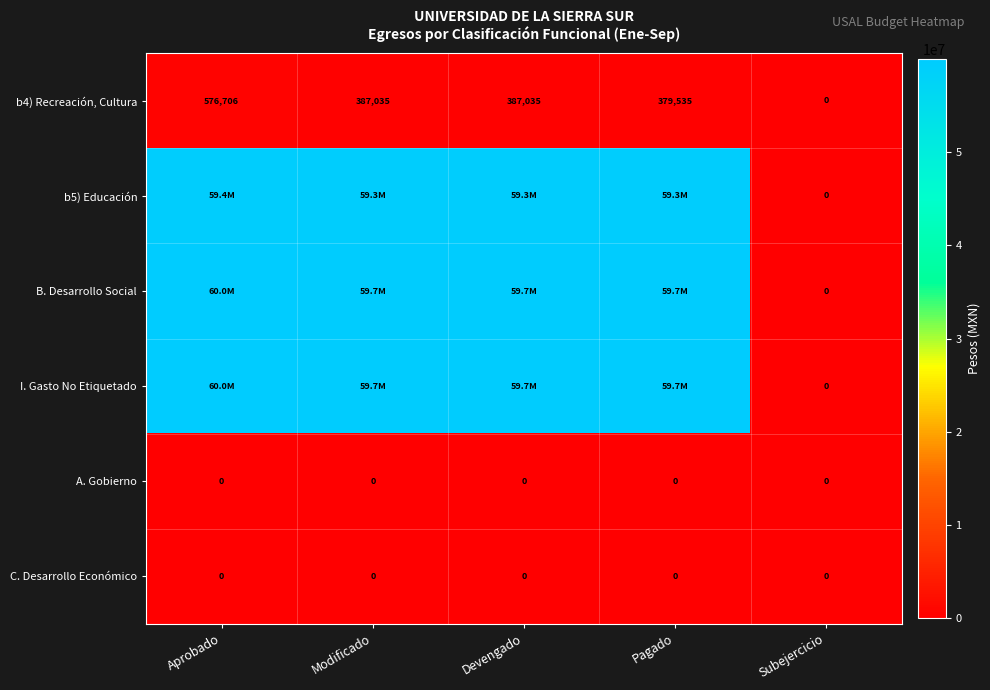

What is the maximum value shown in the chart?

59999150.0